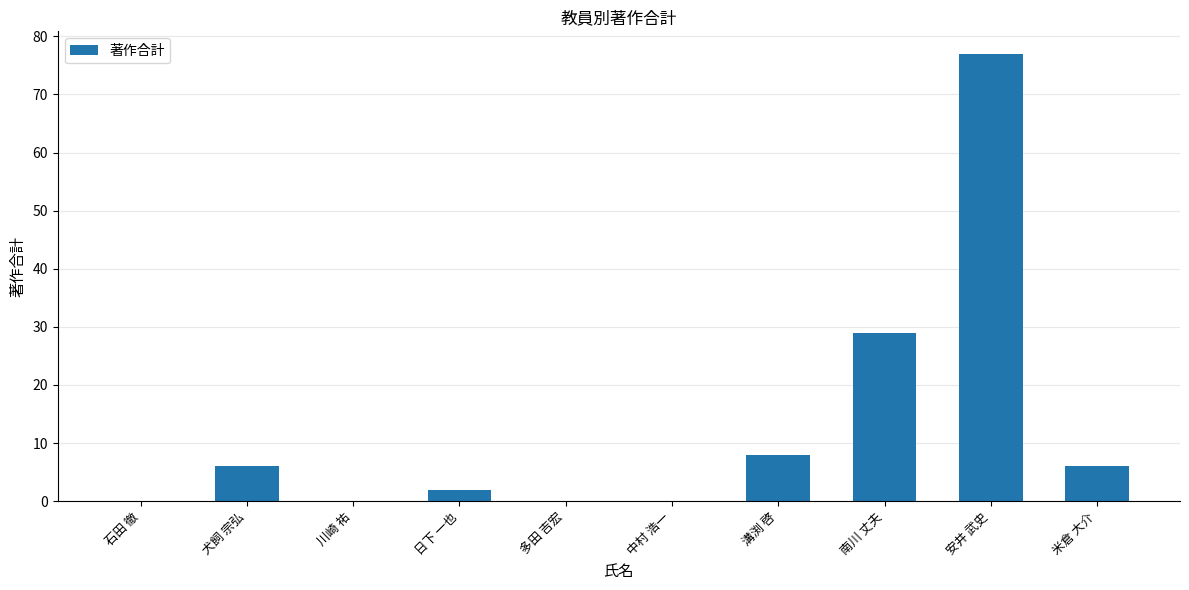

Count the number of categories in the chart.

10